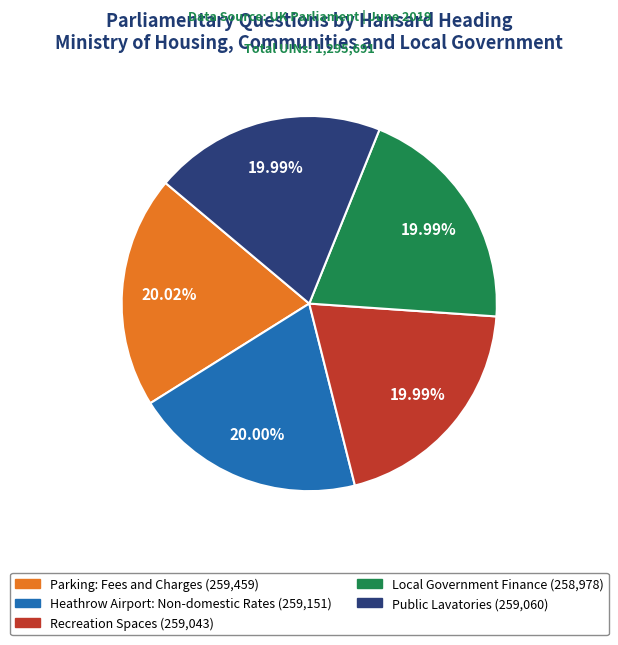

Is it true that Heathrow Airport: Non-domestic Rates is 20% of the pie?

True